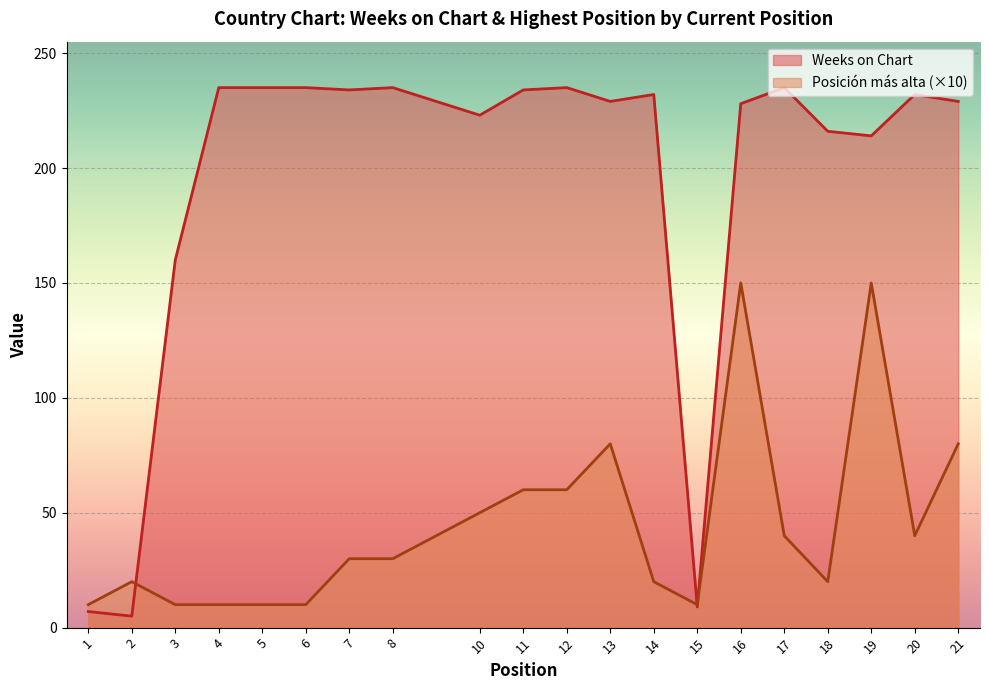

What is the total value across all series at 16?

378